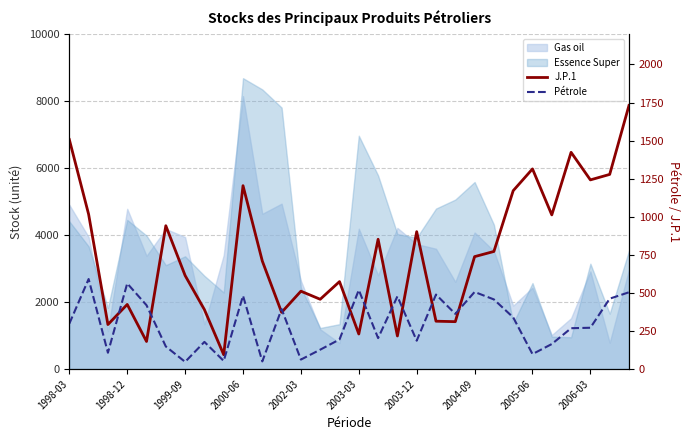

Is it true that Pétrole equals 462 at 28?

True